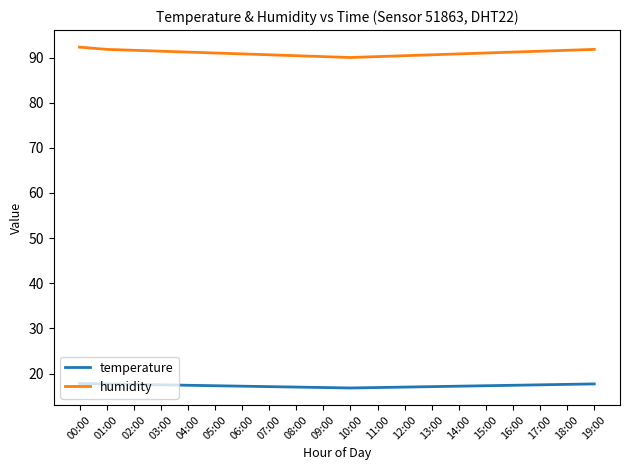

List the series in order of their peak value, lowest first.

temperature, humidity